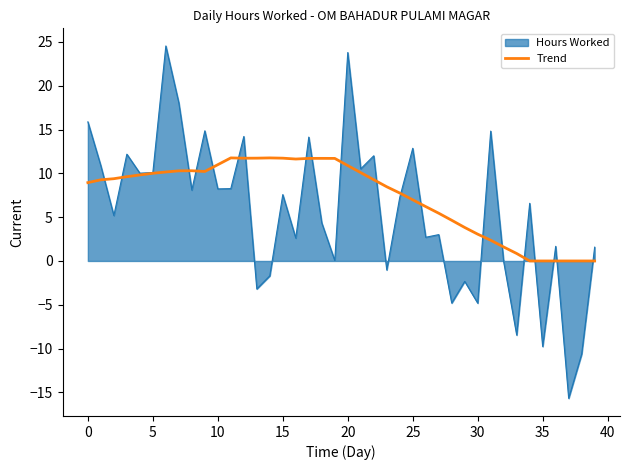

Which series has the largest total across all categories?

Trend